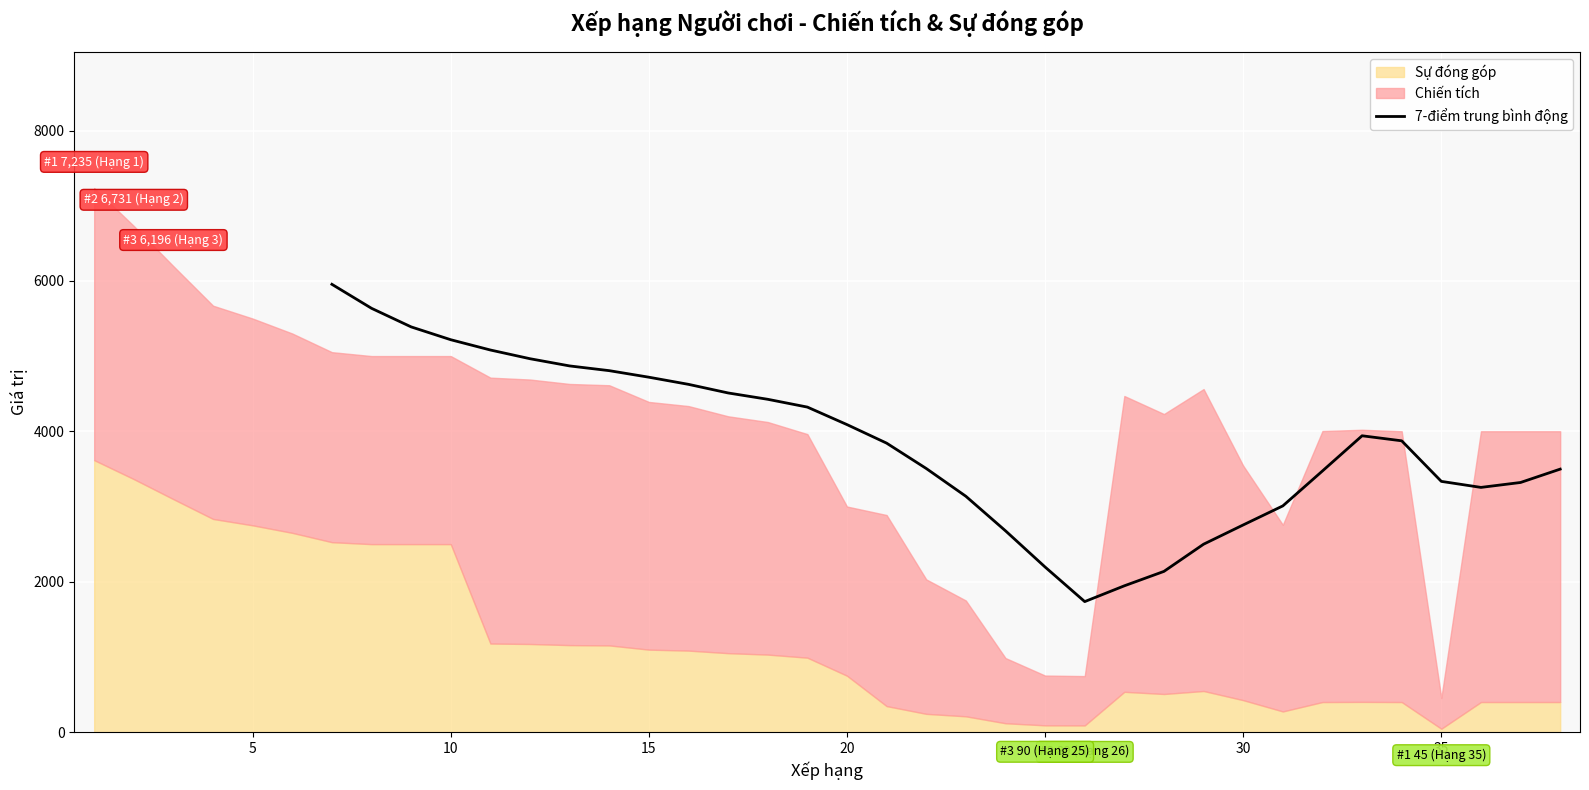

What is the change in value from 35 to 25?

-1334.0